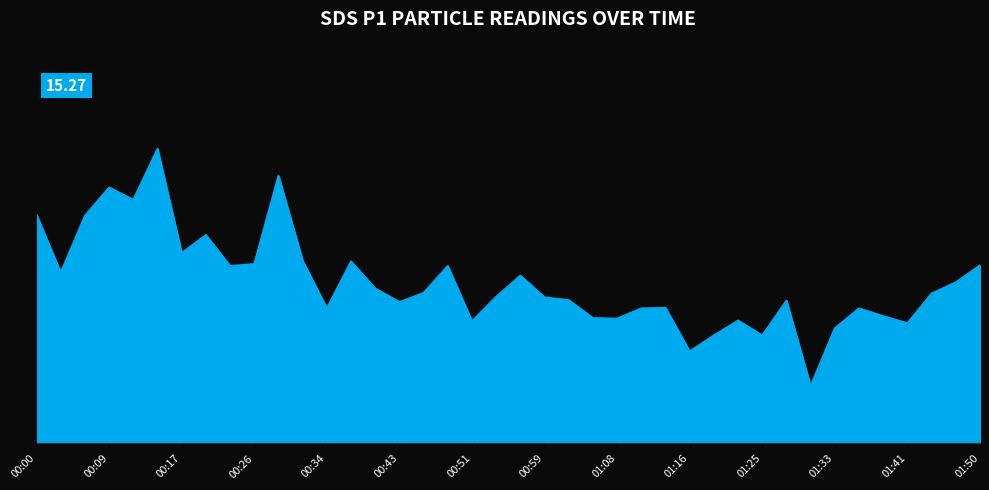

At which category does the chart reach its peak across all series?

00:14